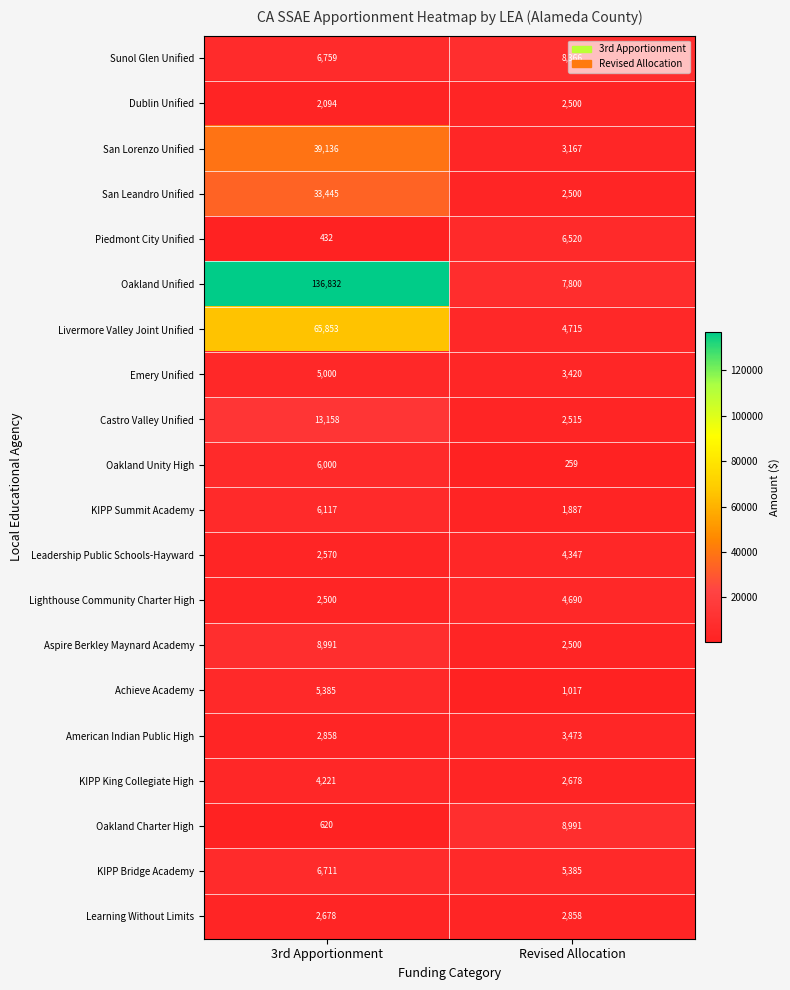

The Dublin Unified series shows 2094 at 3rd Apportionment. True or false?

True